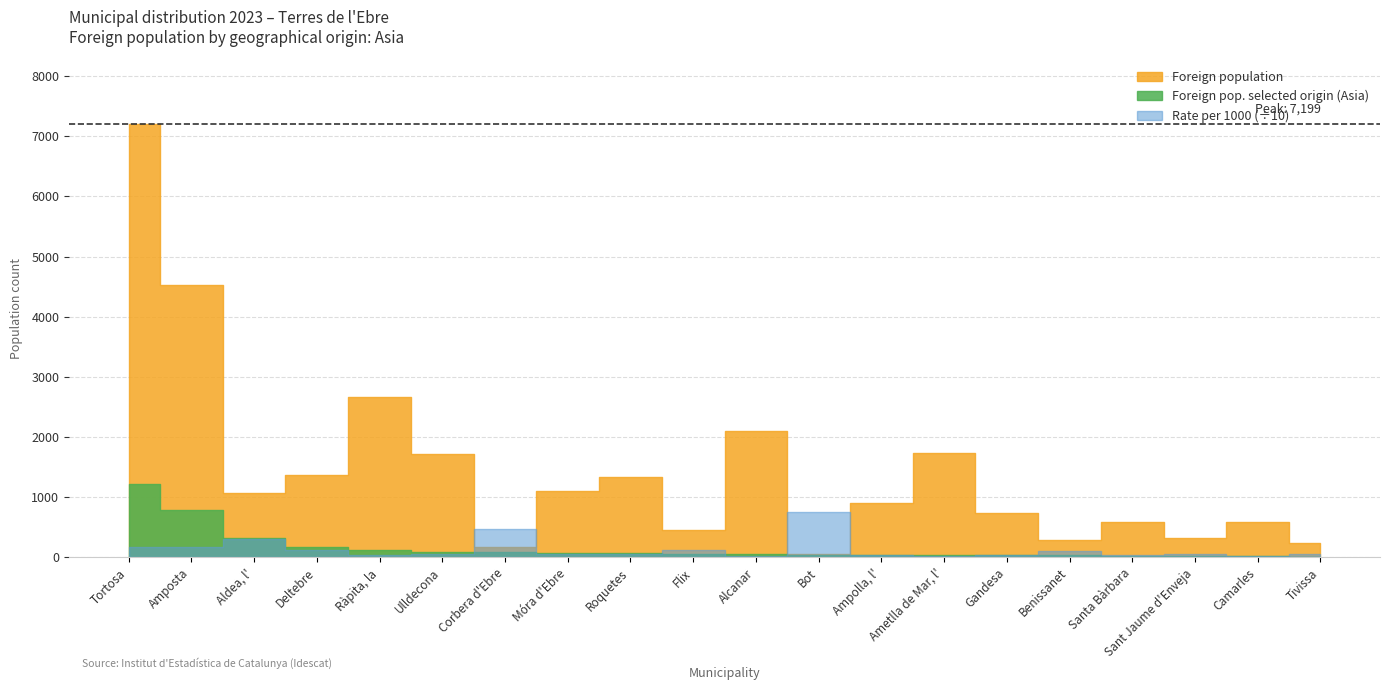

What is the difference between the Rate per 1000 values at Benissanet and Aldea, l'?

2003